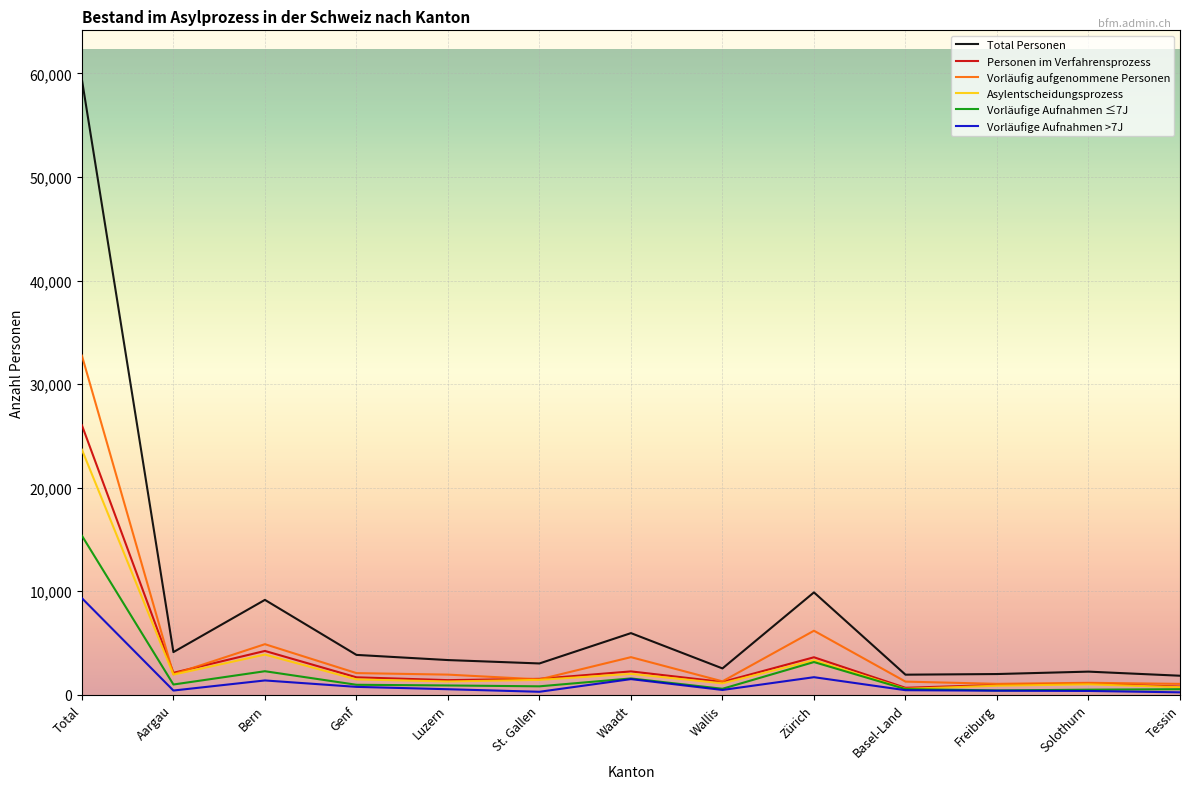

True or false: Vorläufige Aufnahmen ≤7J has more than 2 points higher than both neighbors.

True